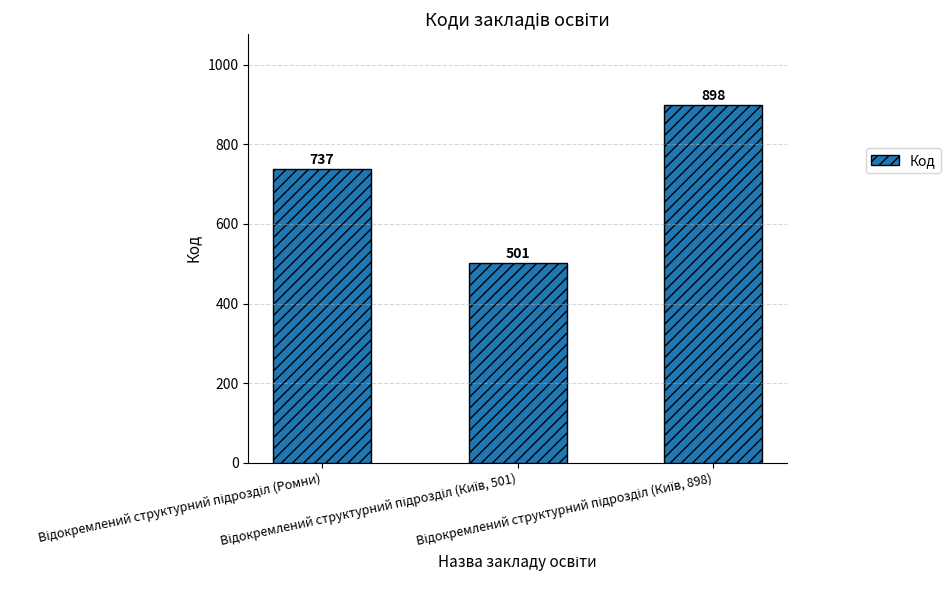

What is the average value?

712